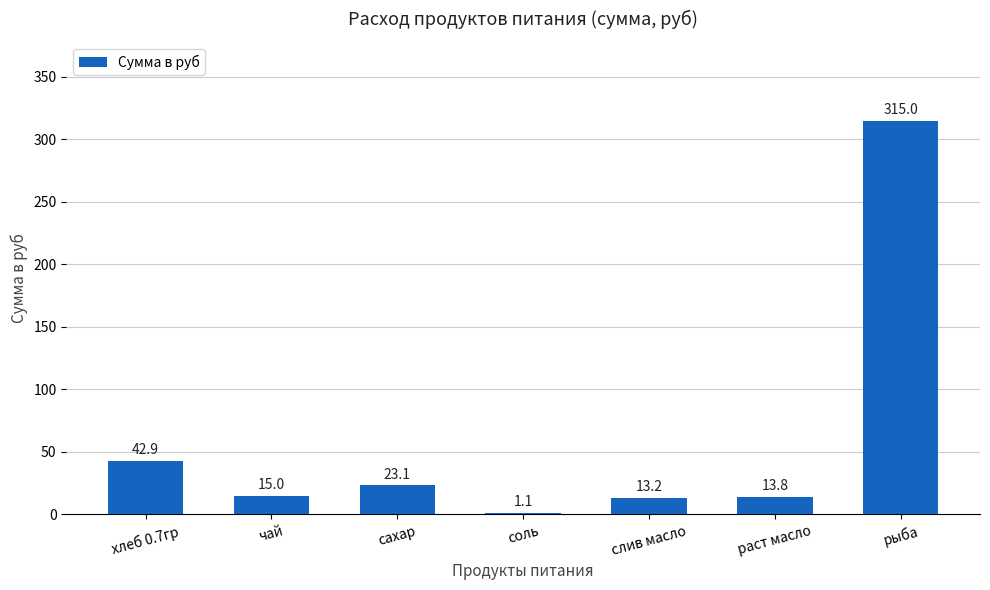

What is the change in value from хлеб 0.7гр to рыба?

+272.1